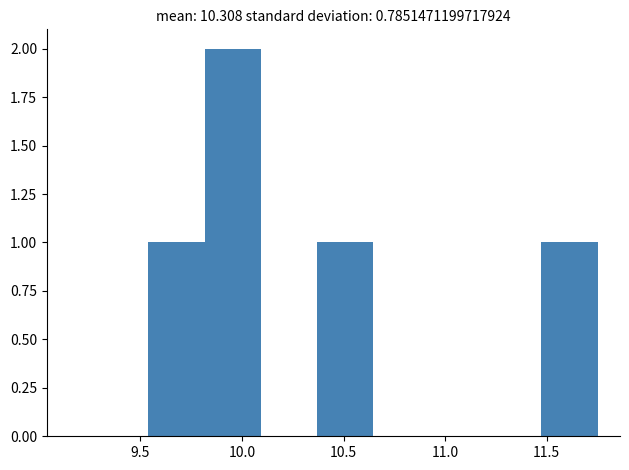

Reading left to right, transcribe this chart: for each bar, give the range it covers on the x-axis and its height. Neither the bar edges nor the heights are printed on the chart, so give them approximately, as read against the axes.

9.55 to 9.80: 1
9.80 to 10.10: 2
10.10 to 10.35: 0
10.35 to 10.65: 1
10.65 to 10.90: 0
10.90 to 11.20: 0
11.20 to 11.45: 0
11.45 to 11.75: 1